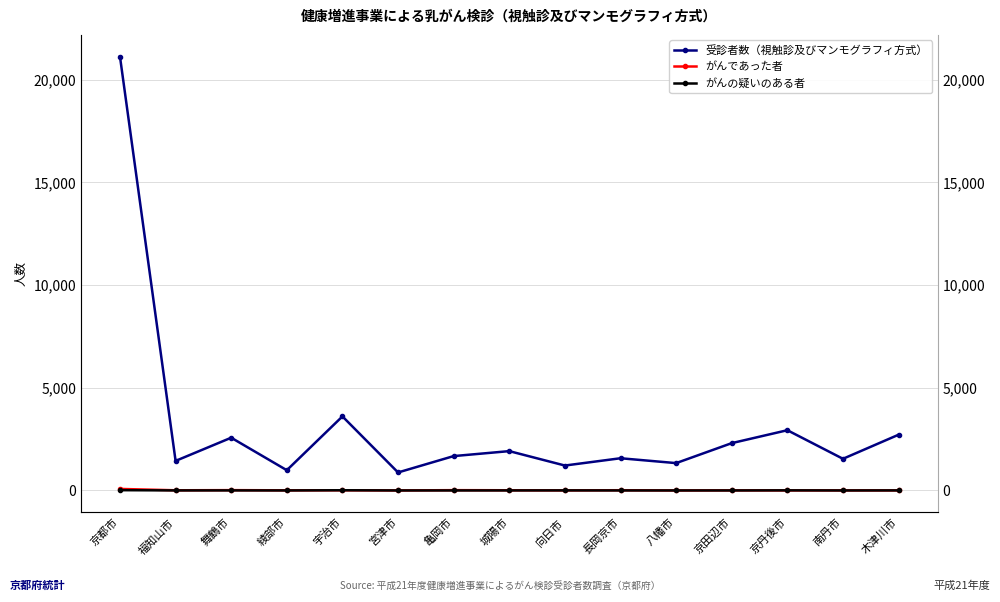

After their last crossing, which series has the higher values: がんの疑いのある者 or がんであった者?

がんであった者